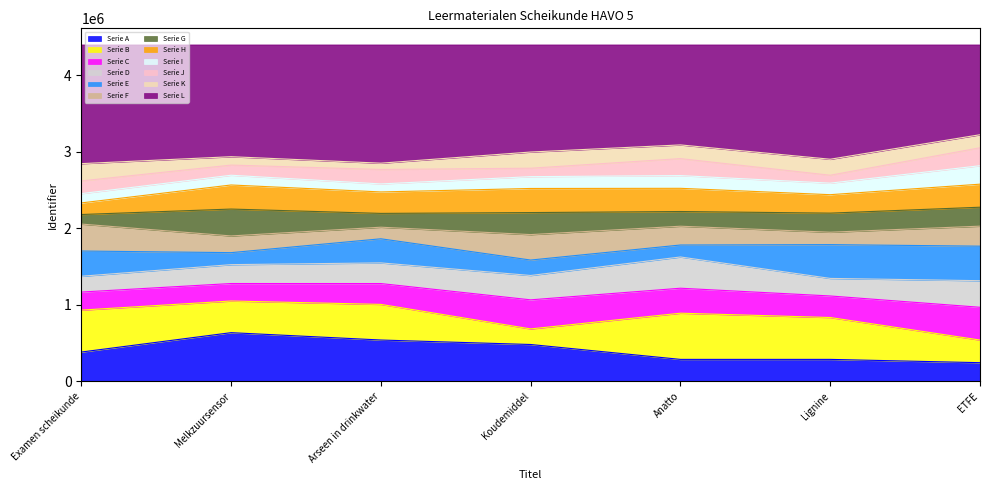

Where does the data first go above 4391427?

Anatto